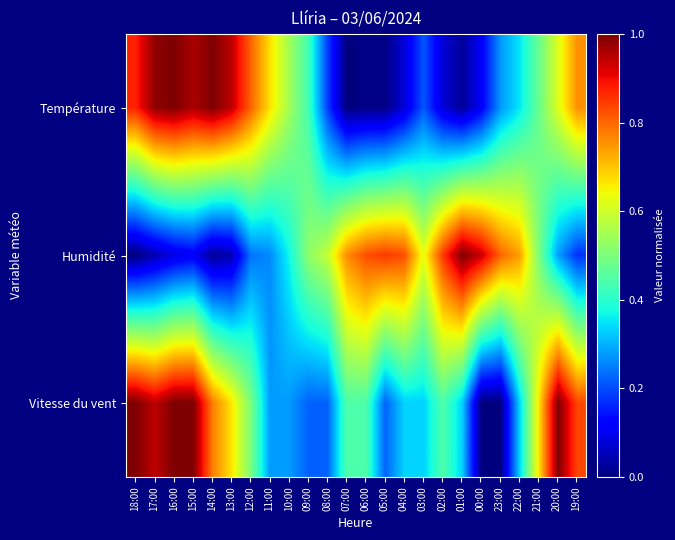

At which category is the sum across all series the highest?

16:00